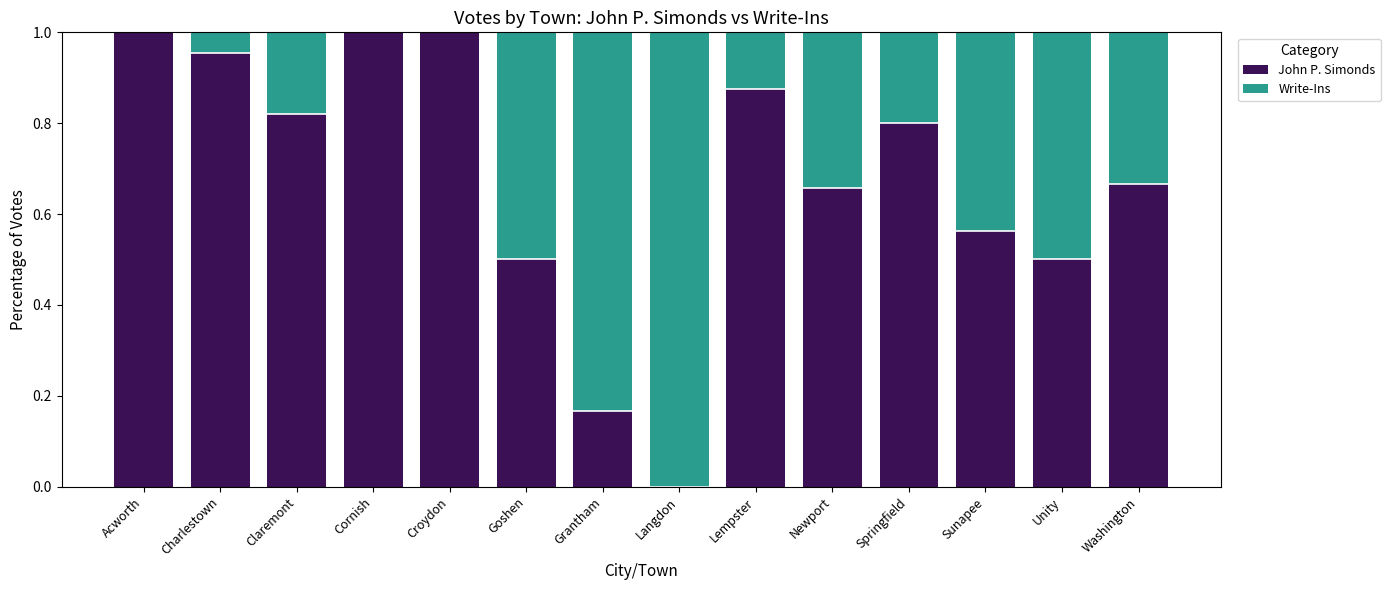

The John P. Simonds series shows 0.4 at Cornish. True or false?

False